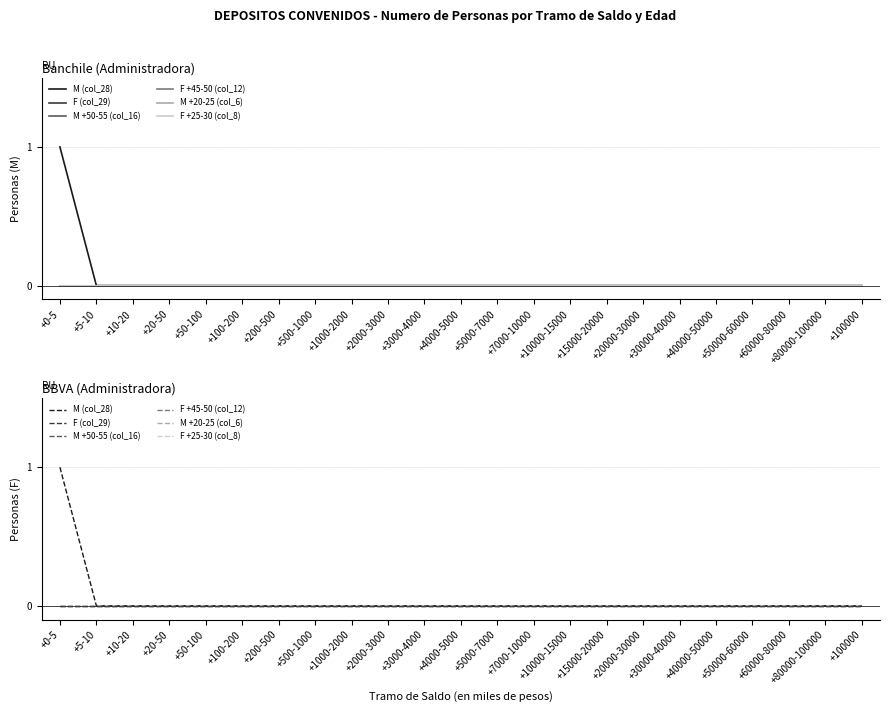

Is it true that F +45-50 (col_12) equals 0 at +100-200?

True